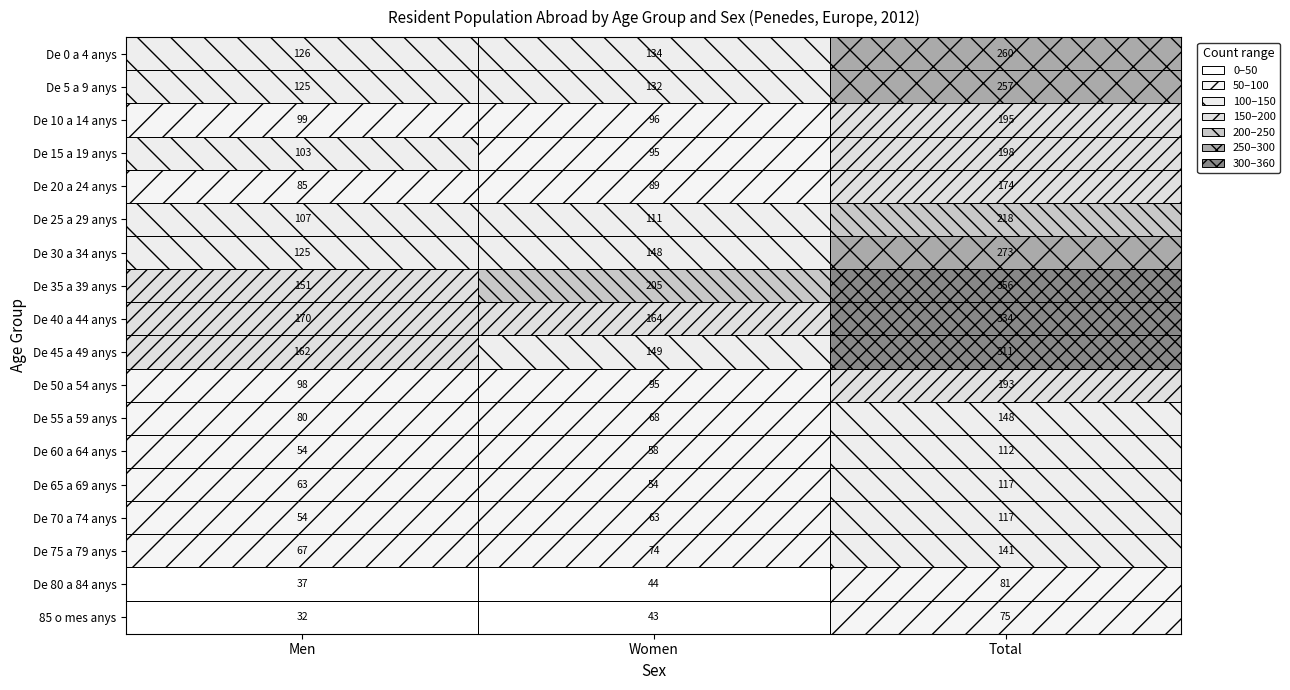

Reading left to right, list all the values displayed in this chart.

De 0 a 4 anys: 0=126	1=134	2=260
De 5 a 9 anys: 0=125	1=132	2=257
De 10 a 14 anys: 0=99	1=96	2=195
De 15 a 19 anys: 0=103	1=95	2=198
De 20 a 24 anys: 0=85	1=89	2=174
De 25 a 29 anys: 0=107	1=111	2=218
De 30 a 34 anys: 0=125	1=148	2=273
De 35 a 39 anys: 0=151	1=205	2=356
De 40 a 44 anys: 0=170	1=164	2=334
De 45 a 49 anys: 0=162	1=149	2=311
De 50 a 54 anys: 0=98	1=95	2=193
De 55 a 59 anys: 0=80	1=68	2=148
De 60 a 64 anys: 0=54	1=58	2=112
De 65 a 69 anys: 0=63	1=54	2=117
De 70 a 74 anys: 0=54	1=63	2=117
De 75 a 79 anys: 0=67	1=74	2=141
De 80 a 84 anys: 0=37	1=44	2=81
85 o mes anys: 0=32	1=43	2=75